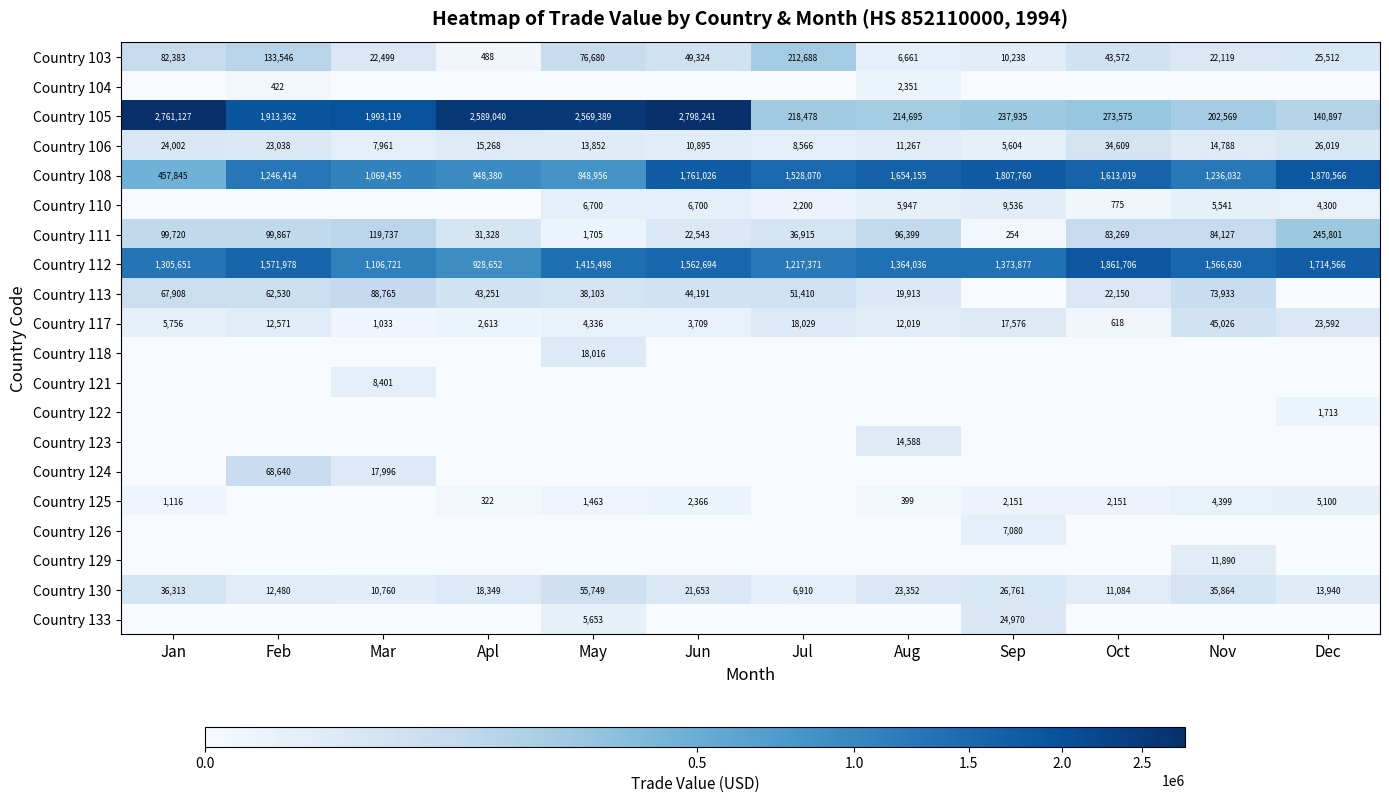

Rank the categories by Country 105 value from lowest to highest.

Dec, Nov, Aug, Jul, Sep, Oct, Feb, Mar, May, Apl, Jan, Jun